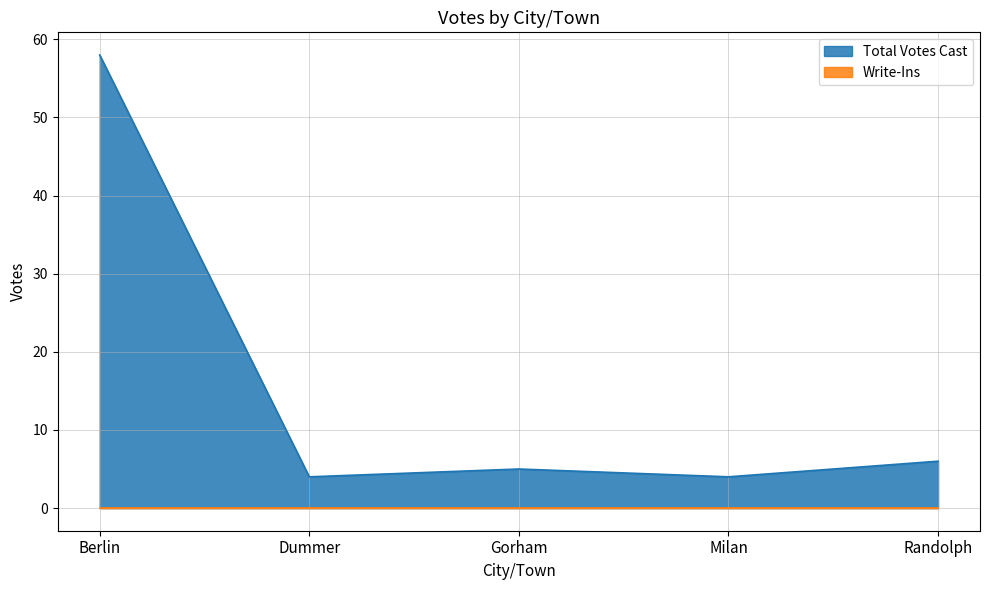

Rank the categories by value from highest to lowest.

Berlin, Randolph, Gorham, Dummer, Milan